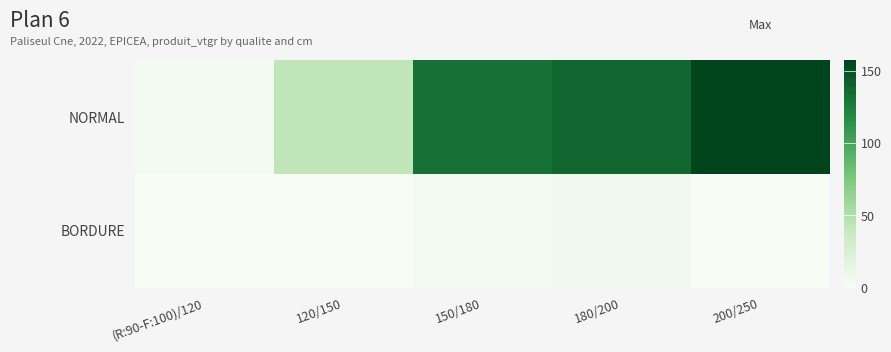

Reading left to right, extract all data points from this chart.

NORMAL: (R:90-F:100)/120=2.8	120/150=42.9	150/180=131.9	180/200=137.8	200/250=157.6
BORDURE: (R:90-F:100)/120=0.0	120/150=0.0	150/180=2.8	180/200=4.5	200/250=0.0